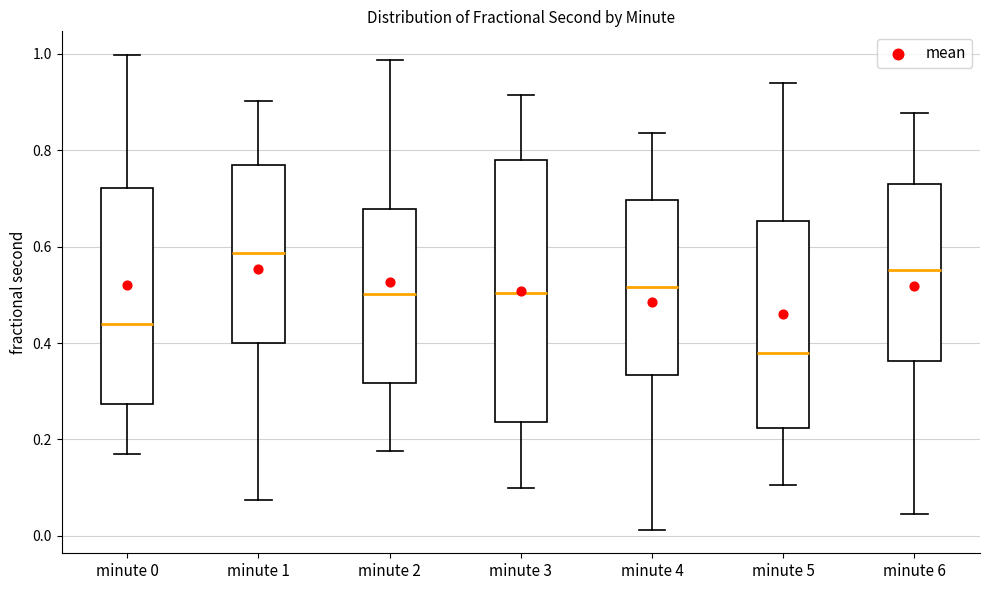

Which box is the tallest, from its lower edge to its upper edge?

minute 3